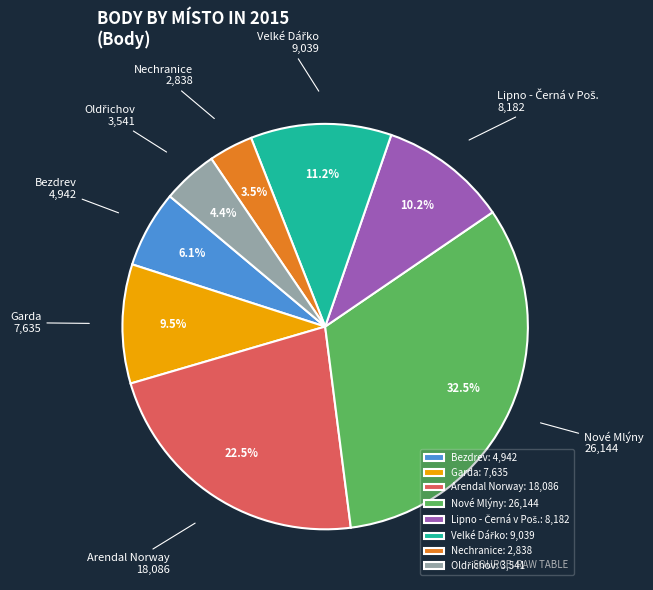

Is Nové Mlýny the majority of the pie?

No